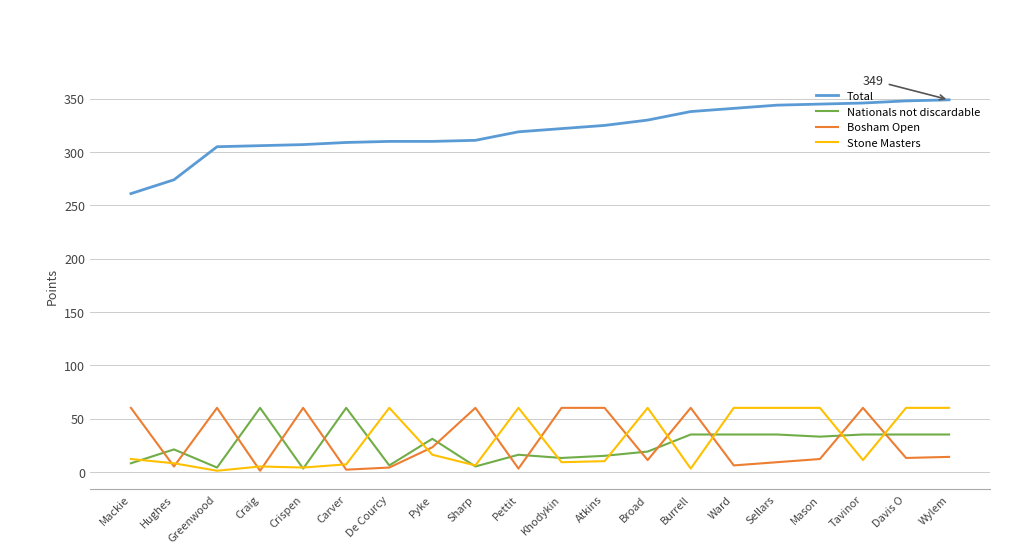

Is it true that Nationals not discardable equals 33 at Mason?

True